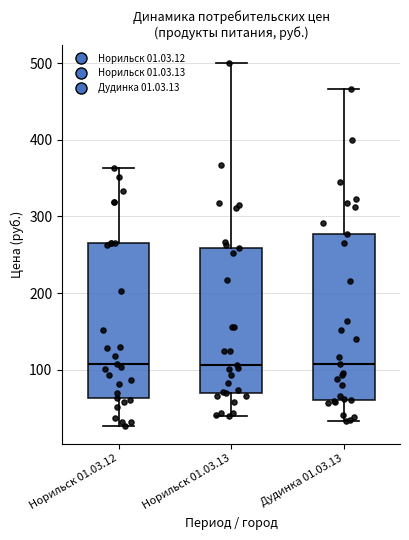

Reading left to right, read every box against the y-axis: the position of its median line, the range the box covers, and the ends of its whiskers. The values are not printed on the chart, so give them approximately, as read against the axis.

Норильск 01.03.12: median 110, box 60 to 260, whiskers 30 to 360
Норильск 01.03.13: median 110, box 70 to 260, whiskers 40 to 500
Дудинка 01.03.13: median 110, box 60 to 280, whiskers 30 to 470